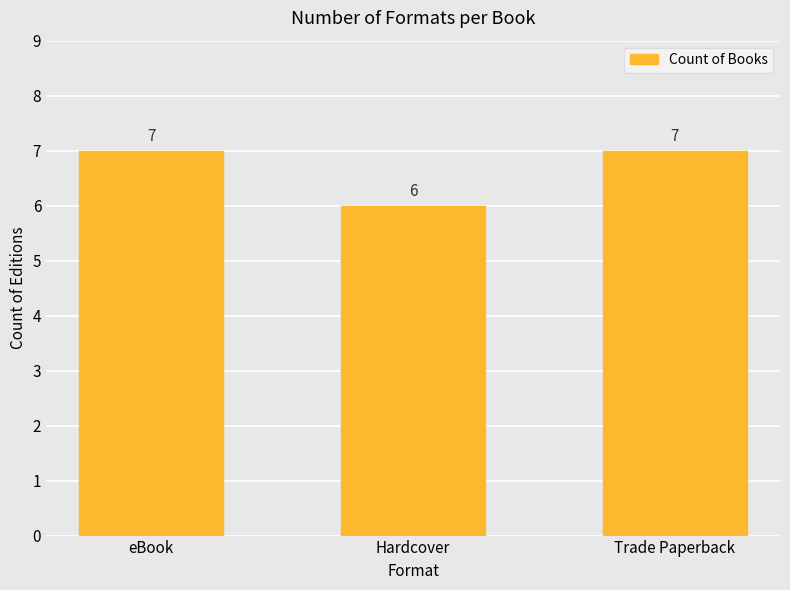

What is the change in value from eBook to Hardcover?

-1